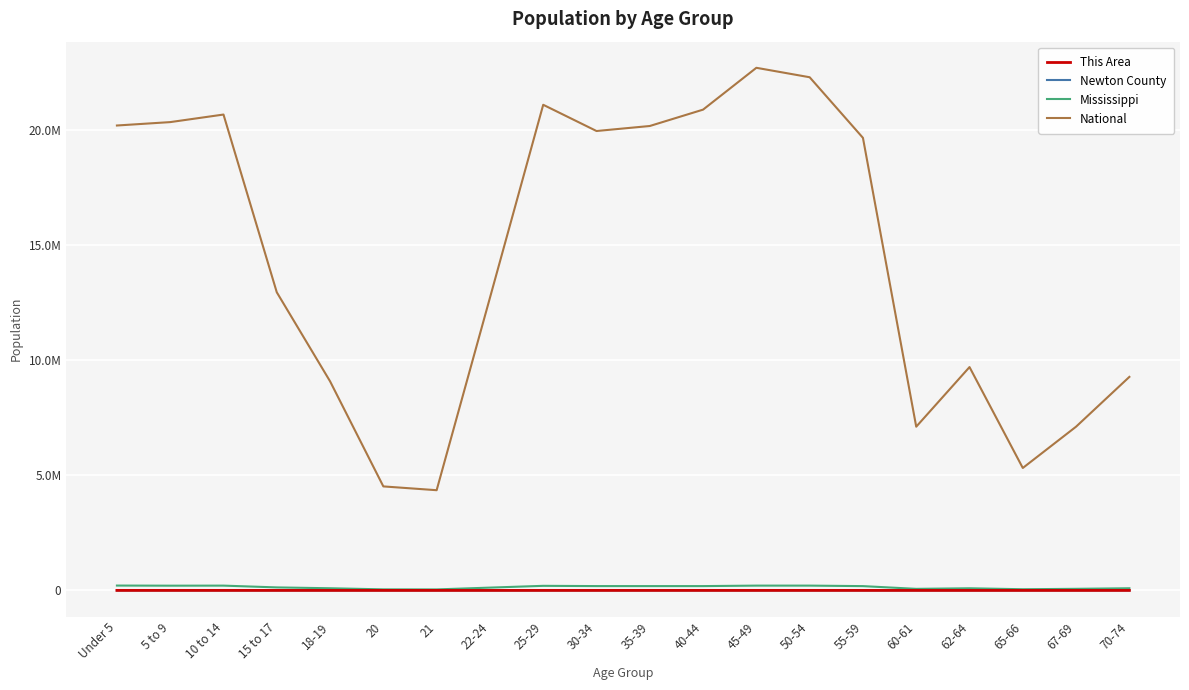

Reading left to right, list all the values displayed in this chart.

This Area: Under 5=491	5 to 9=522	10 to 14=449	15 to 17=271	18-19=444	20=206	21=107	22-24=229	25-29=339	30-34=370	35-39=401	40-44=376	45-49=364	50-54=393	55-59=322	60-61=142	62-64=158	65-66=97	67-69=130	70-74=205
Newton County: Under 5=1528	5 to 9=1609	10 to 14=1510	15 to 17=1006	18-19=861	20=385	21=236	22-24=654	25-29=1218	30-34=1282	35-39=1400	40-44=1368	45-49=1397	50-54=1475	55-59=1315	60-61=550	62-64=693	65-66=424	67-69=534	70-74=754
Mississippi: Under 5=210956	5 to 9=205672	10 to 14=208248	15 to 17=130679	18-19=93940	20=45798	21=43475	22-24=121621	25-29=199082	30-34=188171	35-39=187368	40-44=187579	45-49=208369	50-54=208607	55-59=186569	60-61=67854	62-64=92902	65-66=51319	67-69=69204	70-74=93946
National: Under 5=20201362	5 to 9=20348657	10 to 14=20677194	15 to 17=12954254	18-19=9086089	20=4519129	21=4354294	22-24=12712576	25-29=21101849	30-34=19962099	35-39=20179642	40-44=20890964	45-49=22708591	50-54=22298125	55-59=19664805	60-61=7113727	62-64=9704197	65-66=5319902	67-69=7115361	70-74=9278166